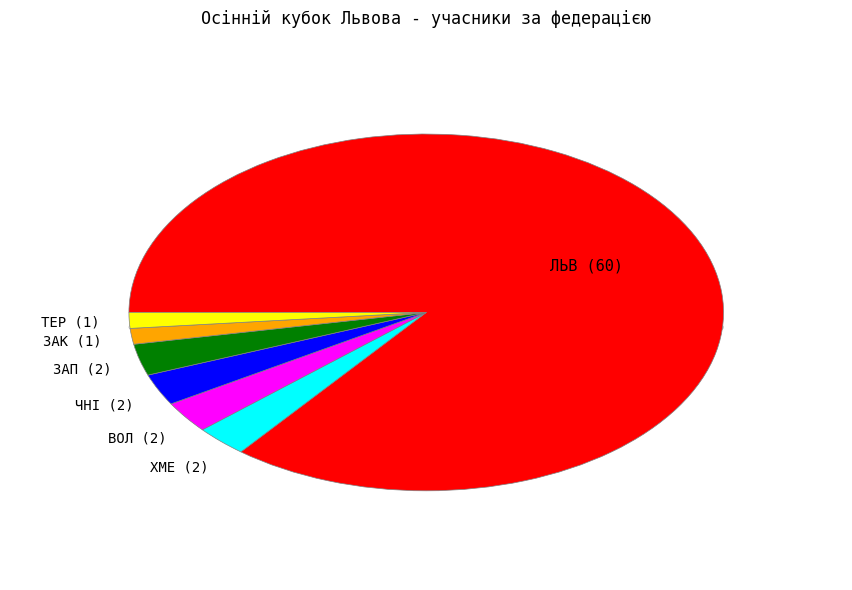

Is the sum of ТЕР and ХМЕ greater than half?

No